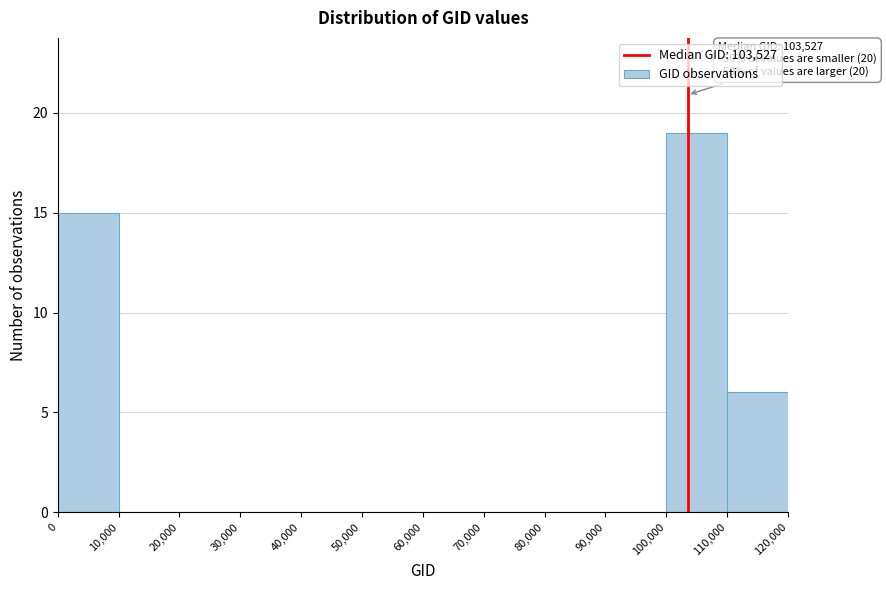

Which range on the x-axis has the tallest bar?

100,000 to 110,000